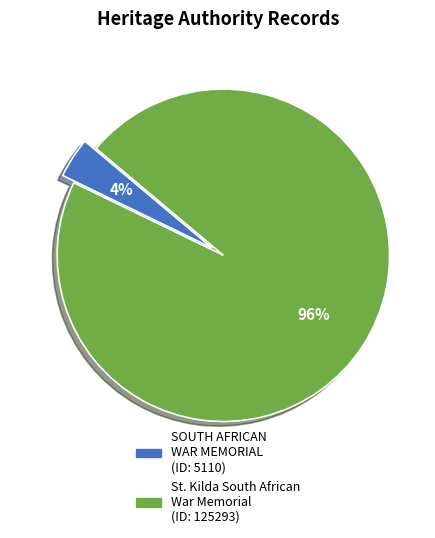

To the nearest percent, what is the average slice percentage?

50%